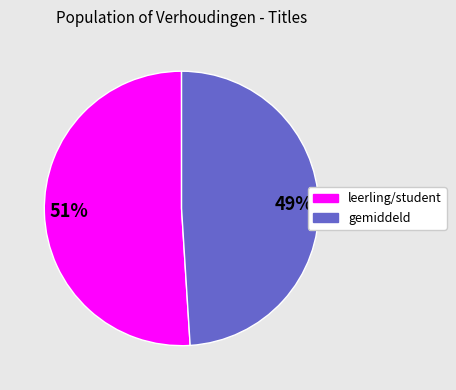

Is there any slice that represents more than half of the pie?

Yes